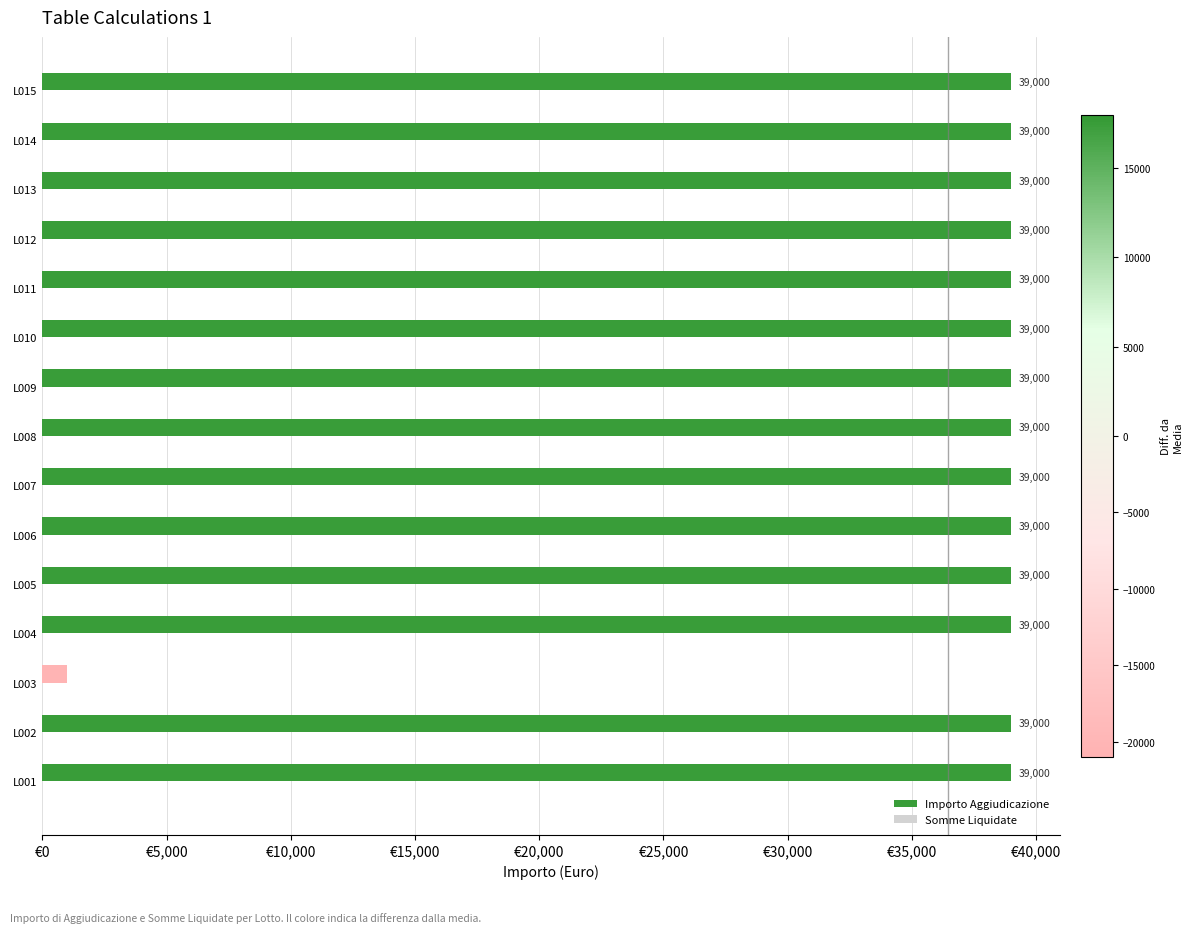

Which category has the lowest value across all series?

L003